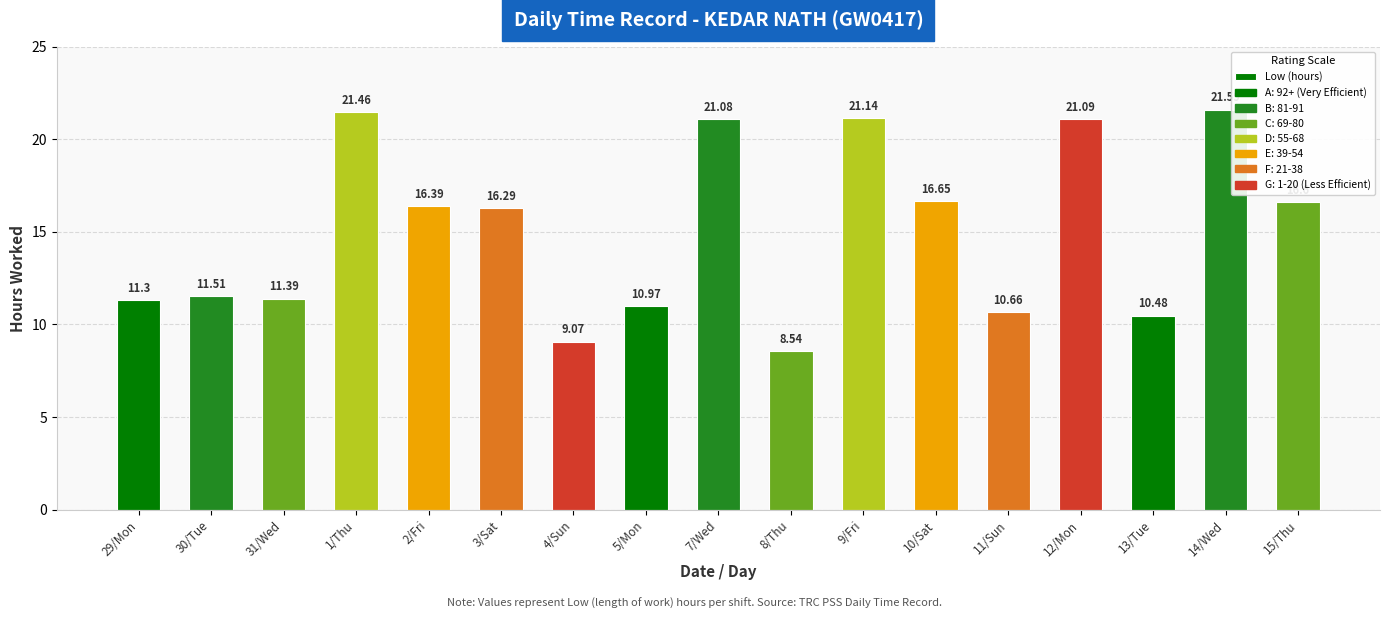

At which category does the chart reach its peak across all series?

14/Wed